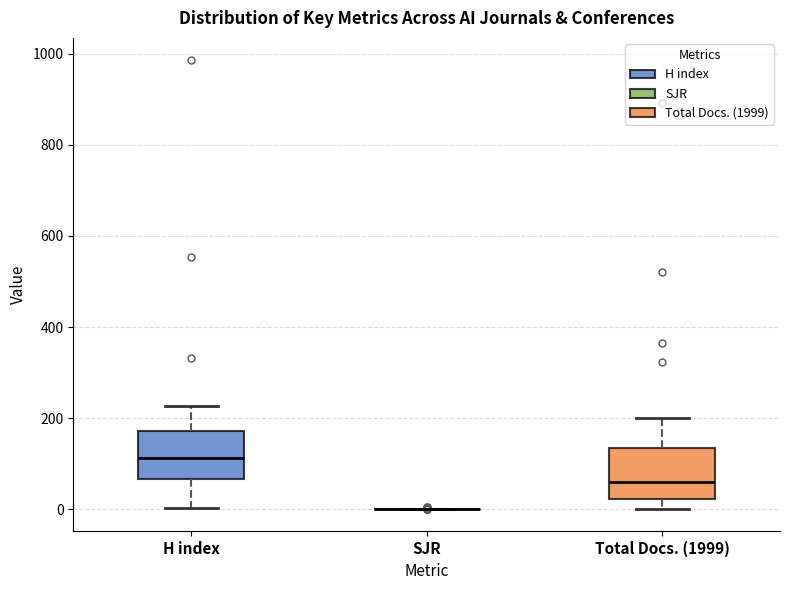

Where is the lower edge of the box for Total Docs. (1999) on the y-axis? The values are not printed on the chart, so give them approximately, as read against the axis.

20